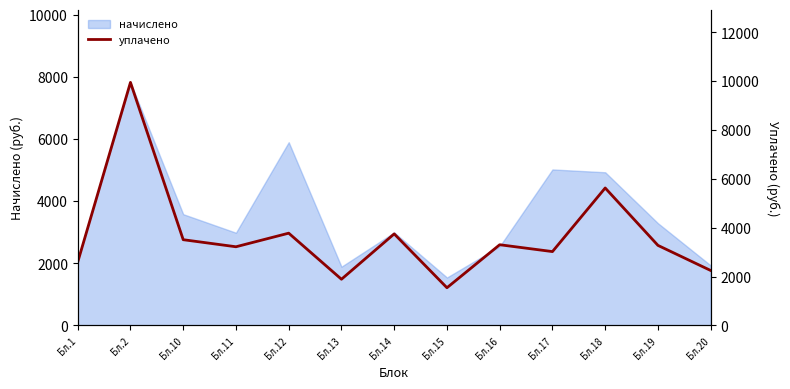

What is the maximum value shown in the chart?

9947.3